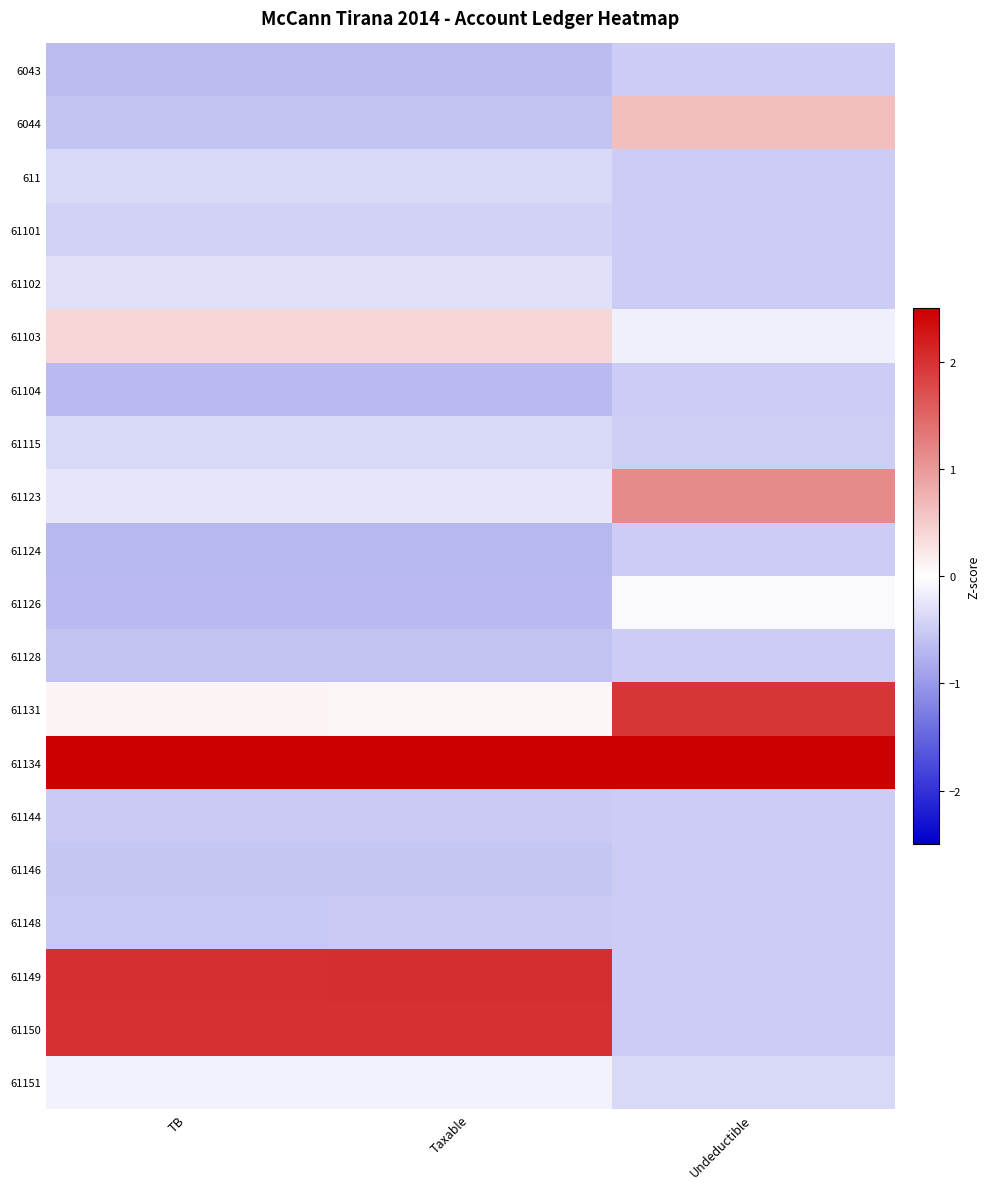

Reading left to right, what are all the values shown in this chart?

6043: TB=-0.6	Taxable=-0.6	Undeductible=-0.5
6044: TB=-0.6	Taxable=-0.6	Undeductible=0.6
611: TB=-0.4	Taxable=-0.4	Undeductible=-0.5
61101: TB=-0.4	Taxable=-0.4	Undeductible=-0.5
61102: TB=-0.3	Taxable=-0.3	Undeductible=-0.5
61103: TB=0.4	Taxable=0.4	Undeductible=-0.2
61104: TB=-0.7	Taxable=-0.7	Undeductible=-0.5
61115: TB=-0.4	Taxable=-0.4	Undeductible=-0.5
61123: TB=-0.2	Taxable=-0.2	Undeductible=1.1
61124: TB=-0.7	Taxable=-0.7	Undeductible=-0.5
61126: TB=-0.7	Taxable=-0.7	Undeductible=-0.0
61128: TB=-0.6	Taxable=-0.6	Undeductible=-0.5
61131: TB=0.1	Taxable=0.1	Undeductible=2.0
61134: TB=2.8	Taxable=2.8	Undeductible=3.3
61144: TB=-0.5	Taxable=-0.5	Undeductible=-0.5
61146: TB=-0.6	Taxable=-0.6	Undeductible=-0.5
61148: TB=-0.5	Taxable=-0.5	Undeductible=-0.5
61149: TB=2.0	Taxable=2.0	Undeductible=-0.5
61150: TB=2.0	Taxable=2.0	Undeductible=-0.5
61151: TB=-0.1	Taxable=-0.1	Undeductible=-0.4